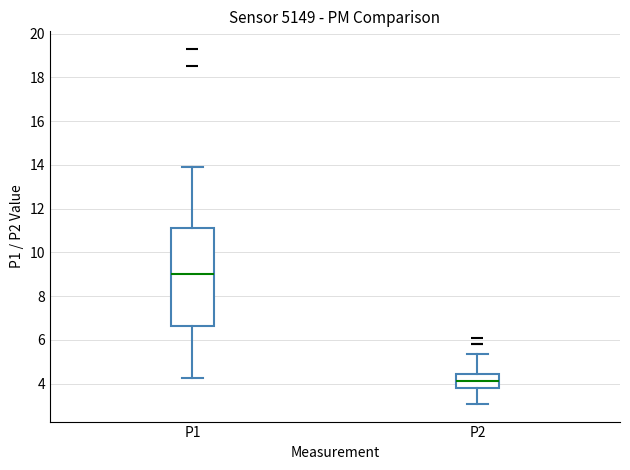

Which box's median line is the lowest?

P2